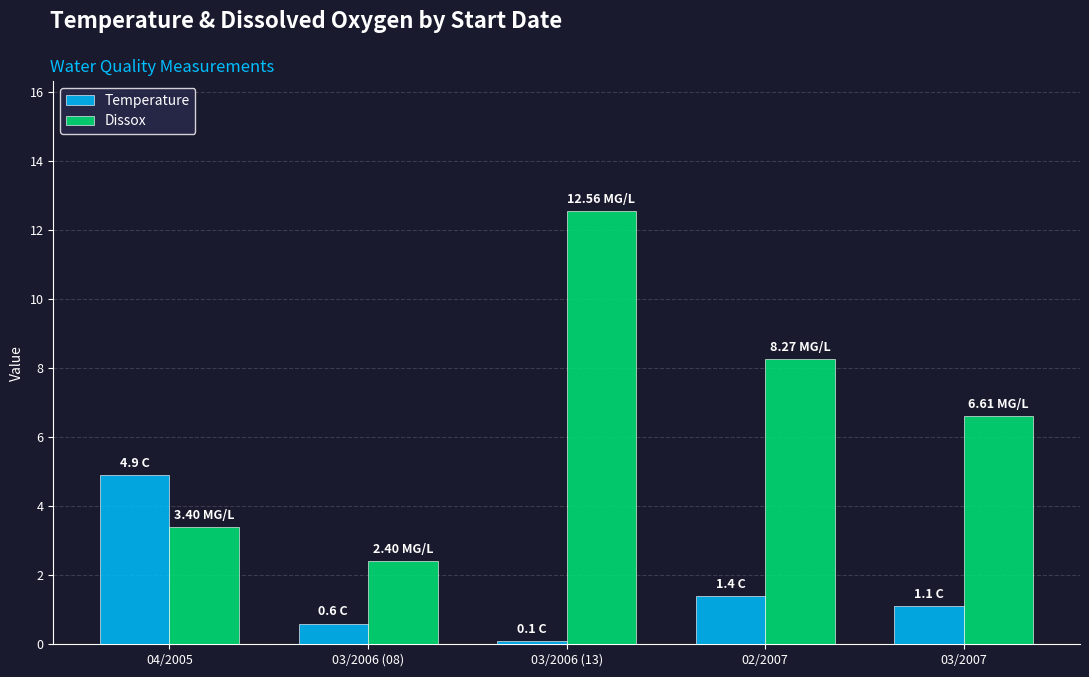

Does the chart contain any negative values?

No